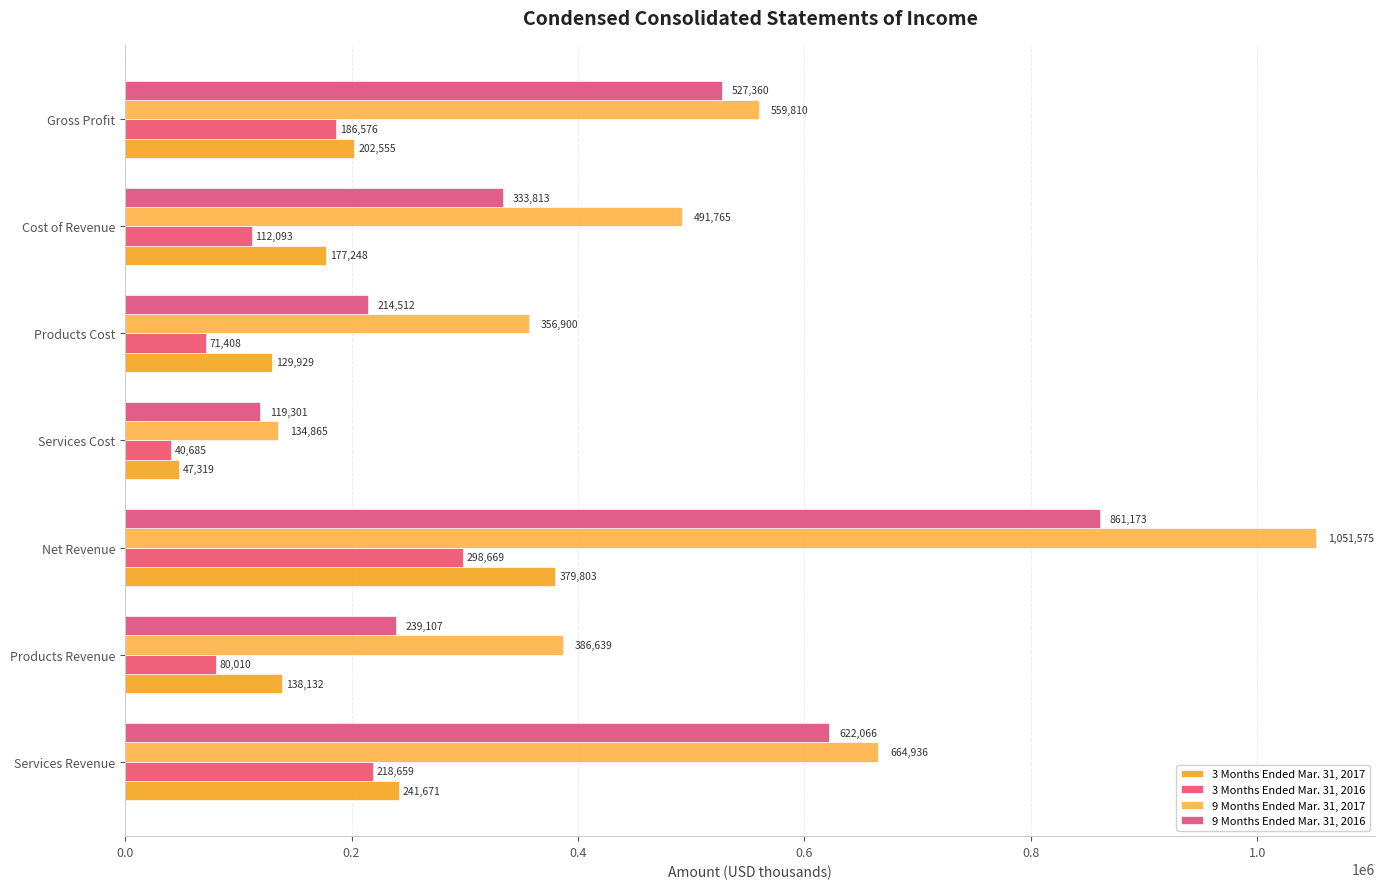

Which series has the largest total across all categories?

9 Months Ended Mar. 31, 2017